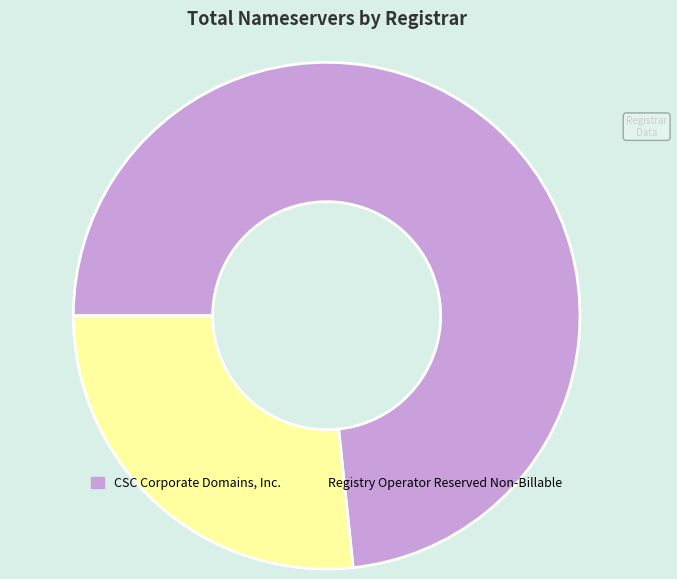

Is there a majority slice in this chart?

Yes